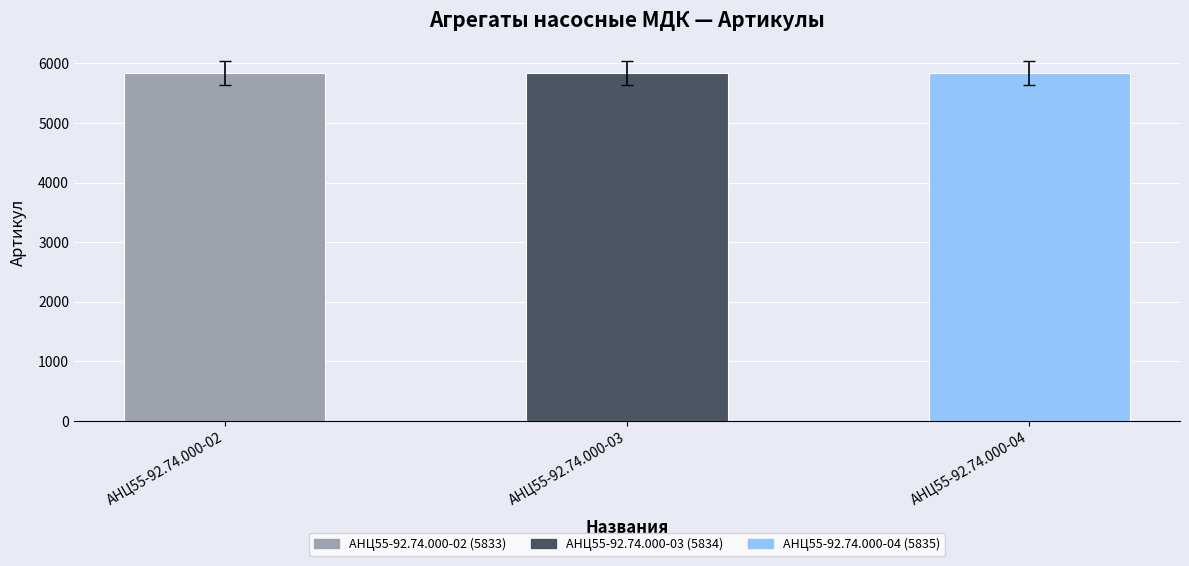

How many bars are there in total?

3